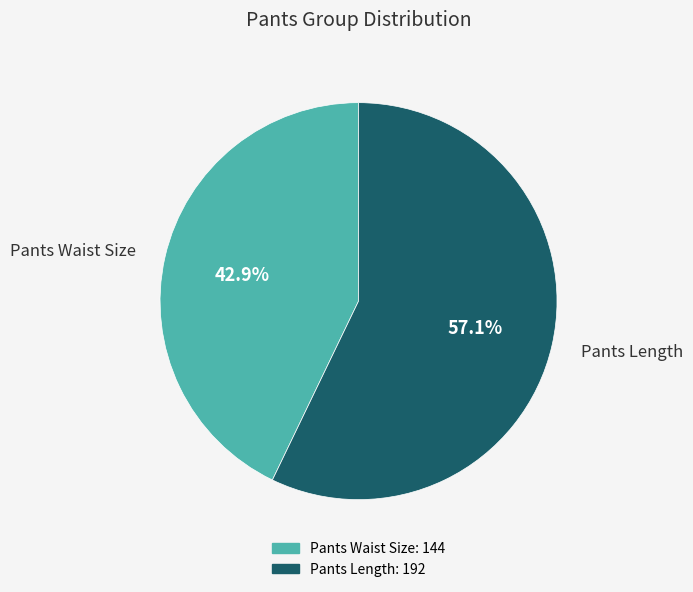

To the nearest percent, what portion does Pants Waist Size represent?

43%